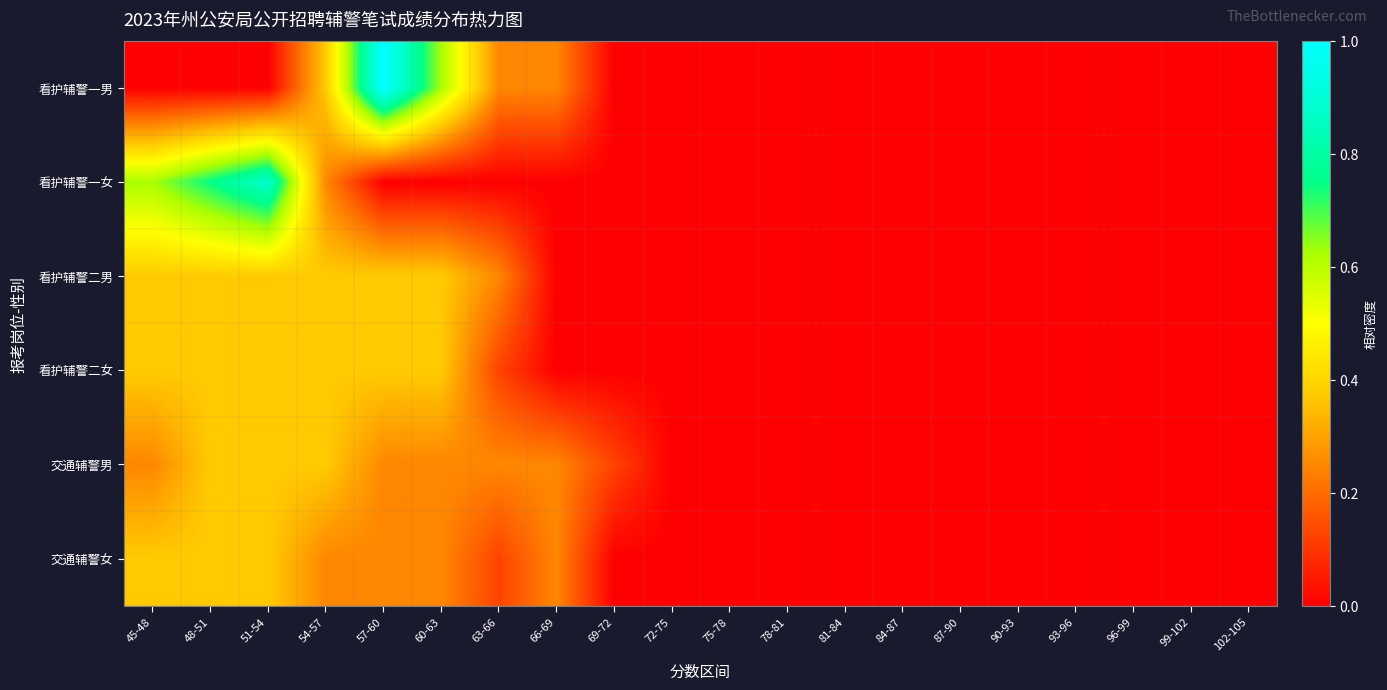

How many series are shown in this chart?

6